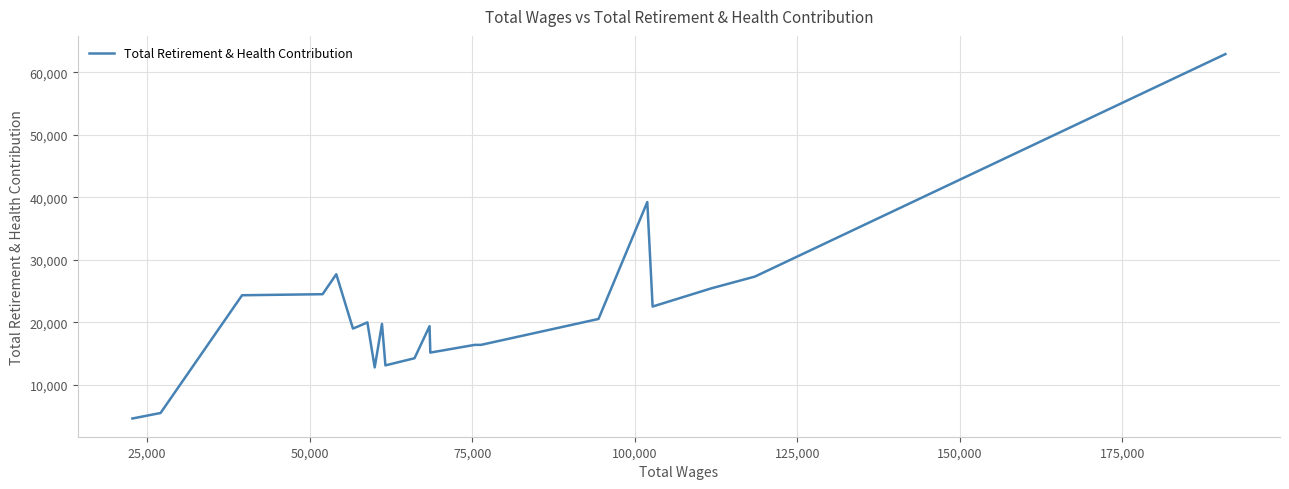

What is the difference between the maximum and minimum values?

58260